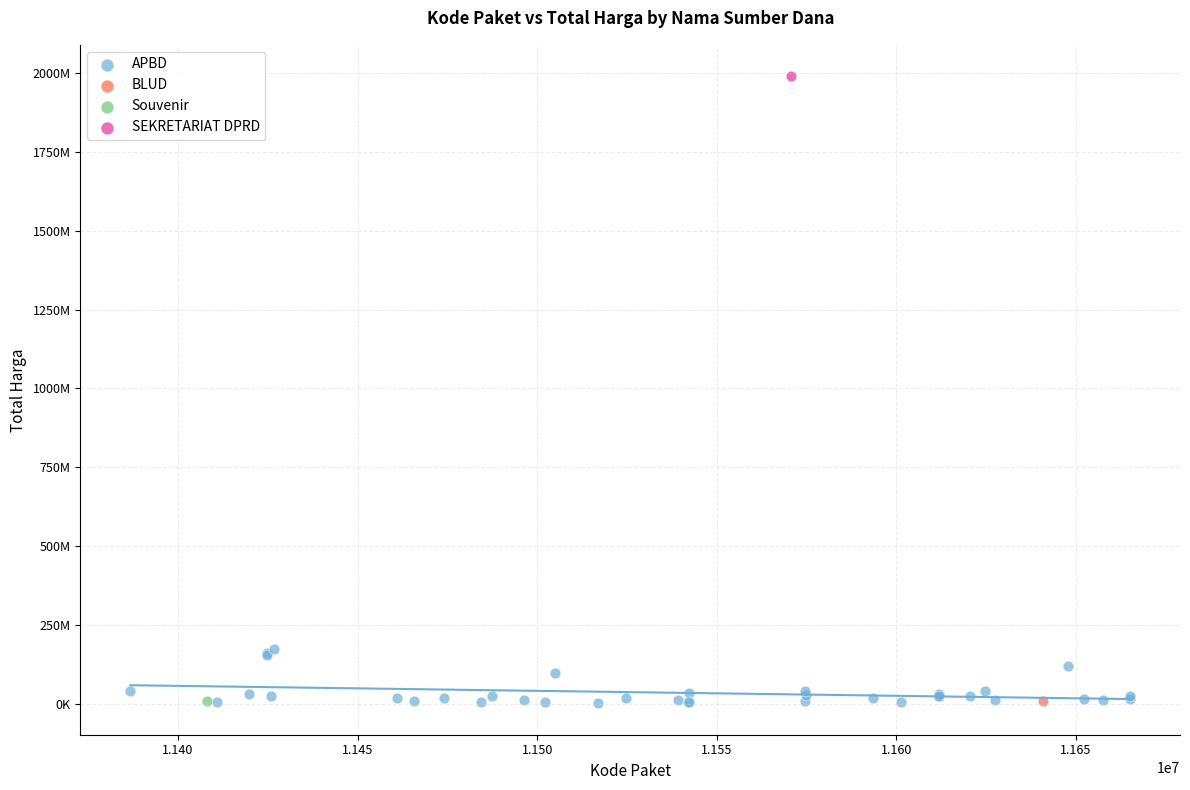

What are all the series names shown in the legend?

APBD, BLUD, Souvenir, SEKRETARIAT DPRD